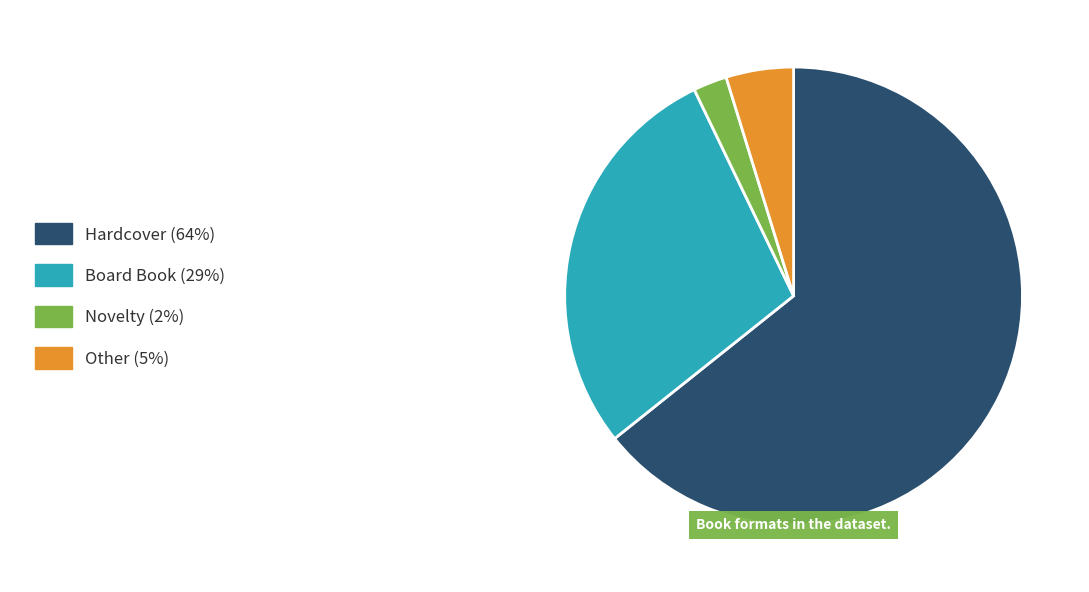

Is there any slice that represents more than half of the pie?

Yes